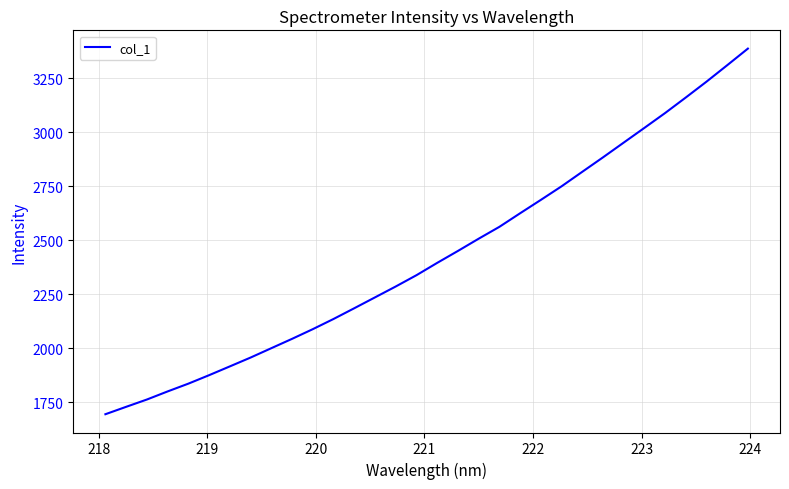

What is the greatest value displayed?

3386.2